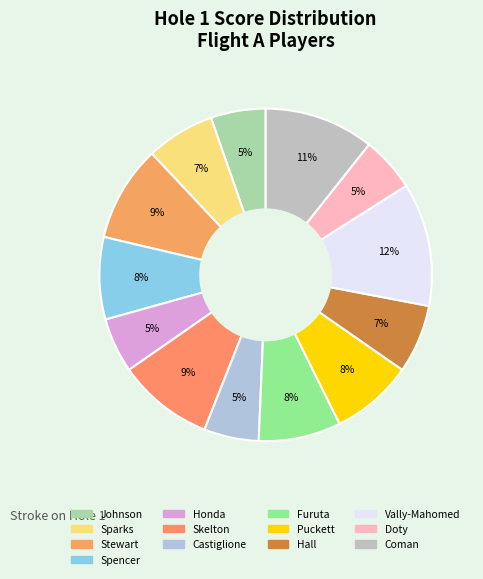

What is the largest slice in the pie chart?

Vally-Mahomed